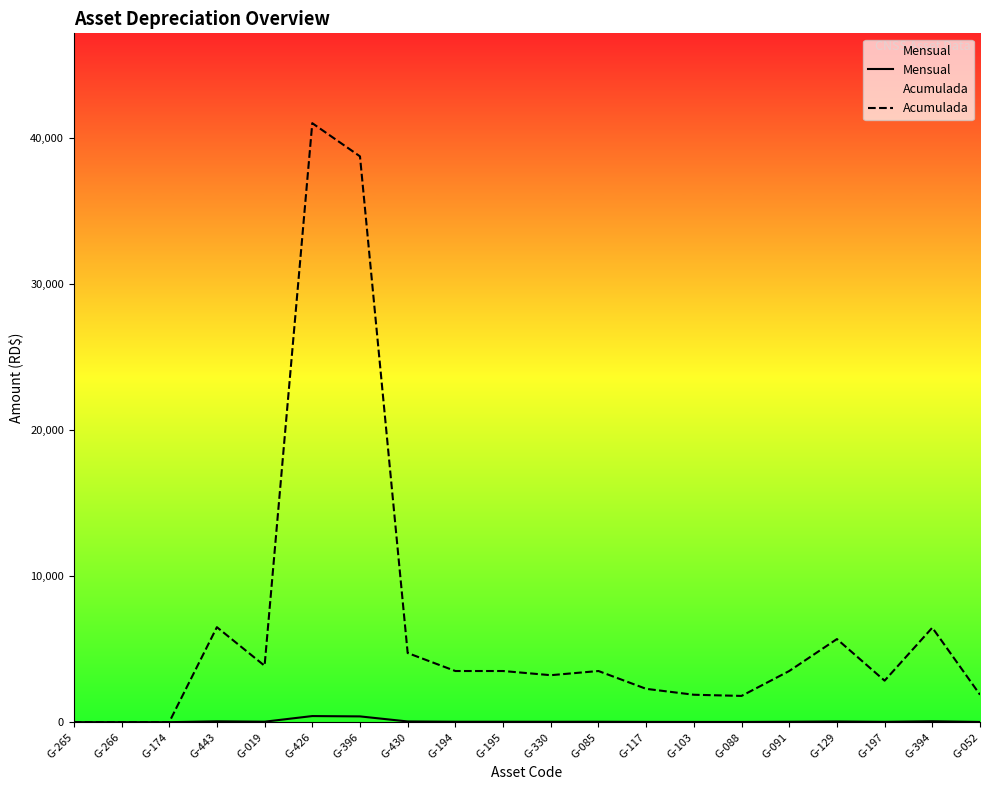

How many series are shown in this chart?

2